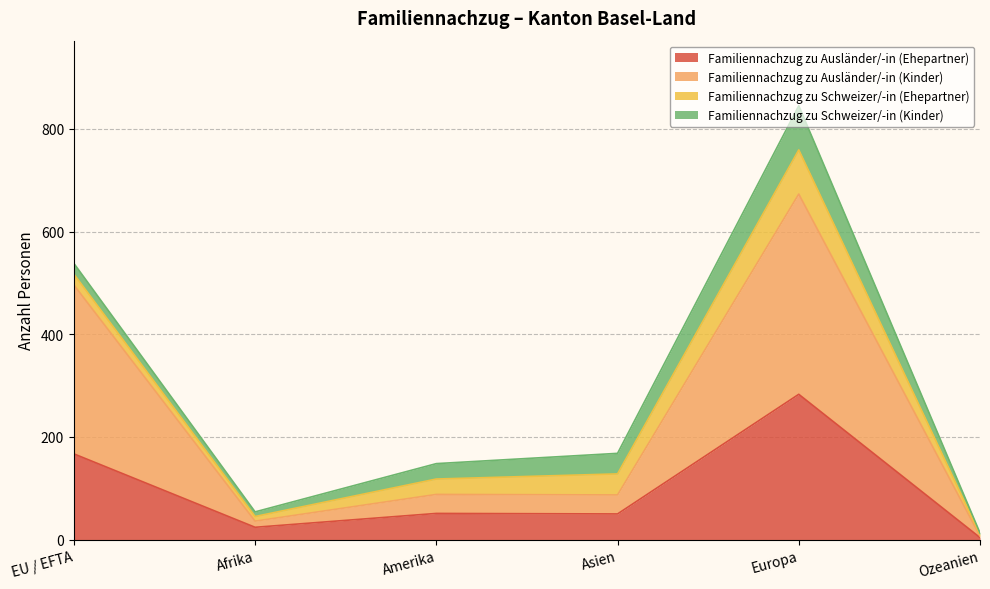

Where does the Familiennachzug zu Ausländer/-in (Ehepartner) series first go above 51?

EU / EFTA